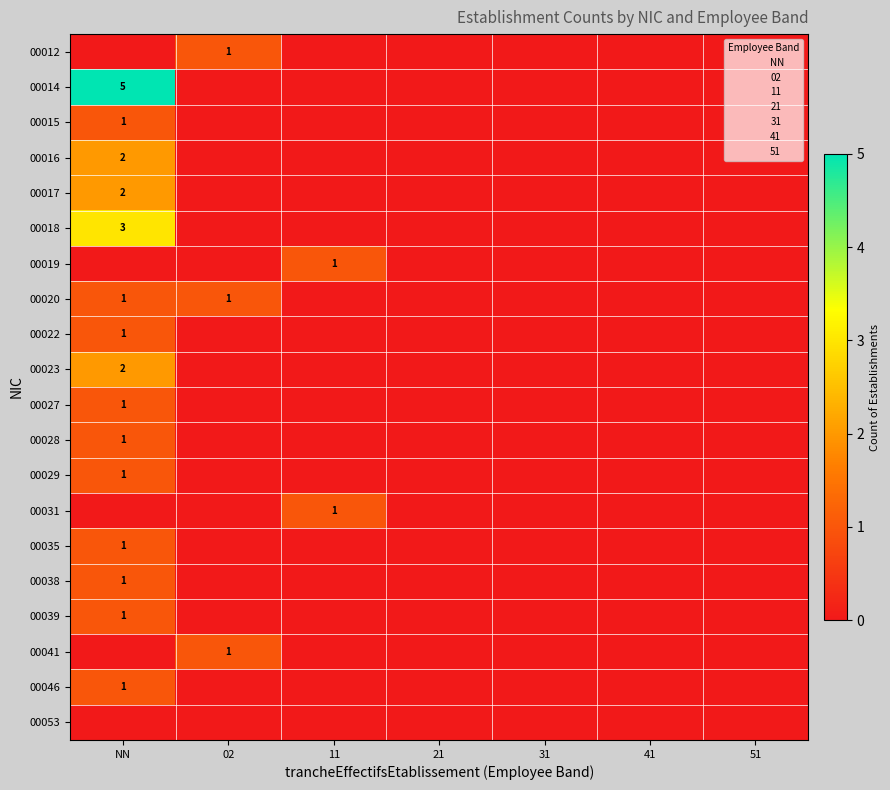

What is the sum of all 00022 values?

1